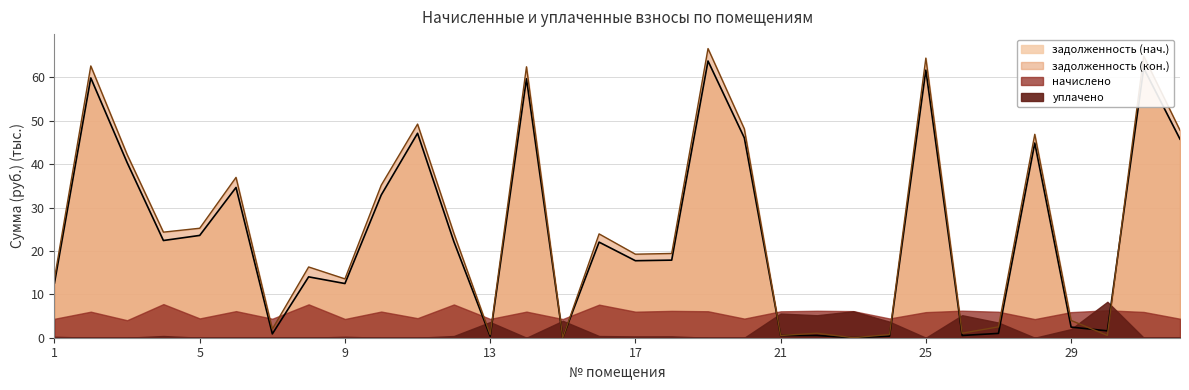

Where is задолженность (нач.) nearest to the value 31?

10